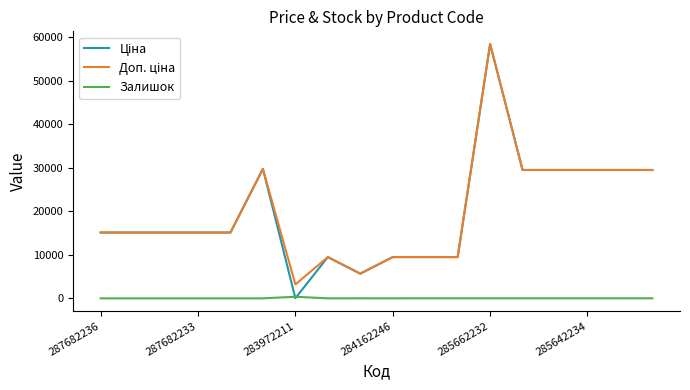

What is the greatest value displayed?

58426.5